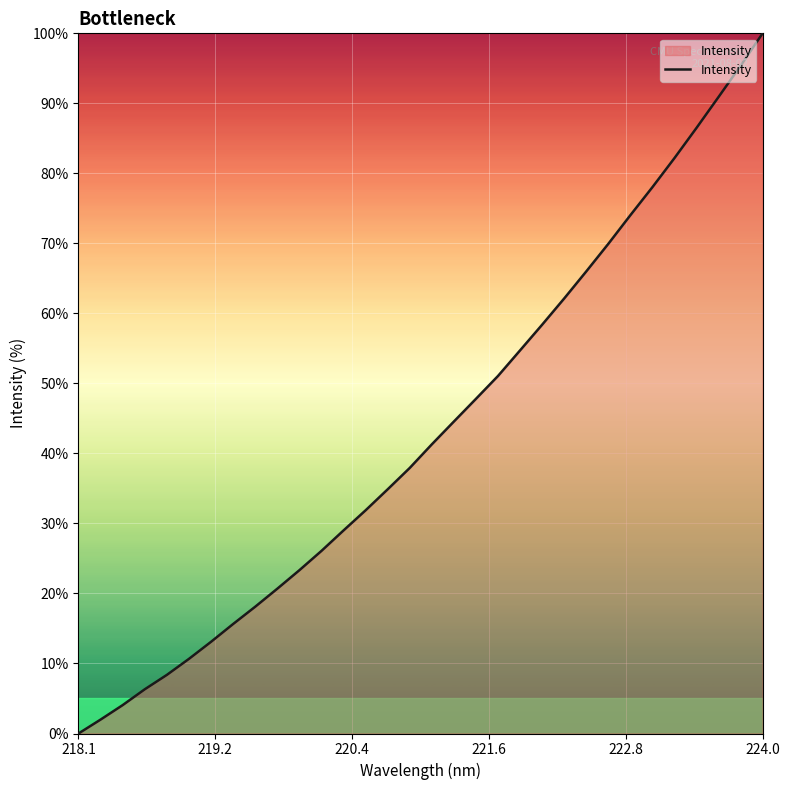

What is the greatest value displayed?

100.0